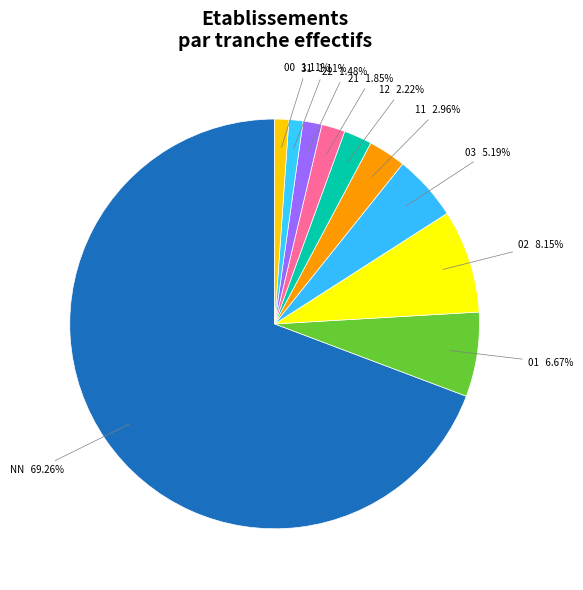

Between 21 and 01, which is larger?

01